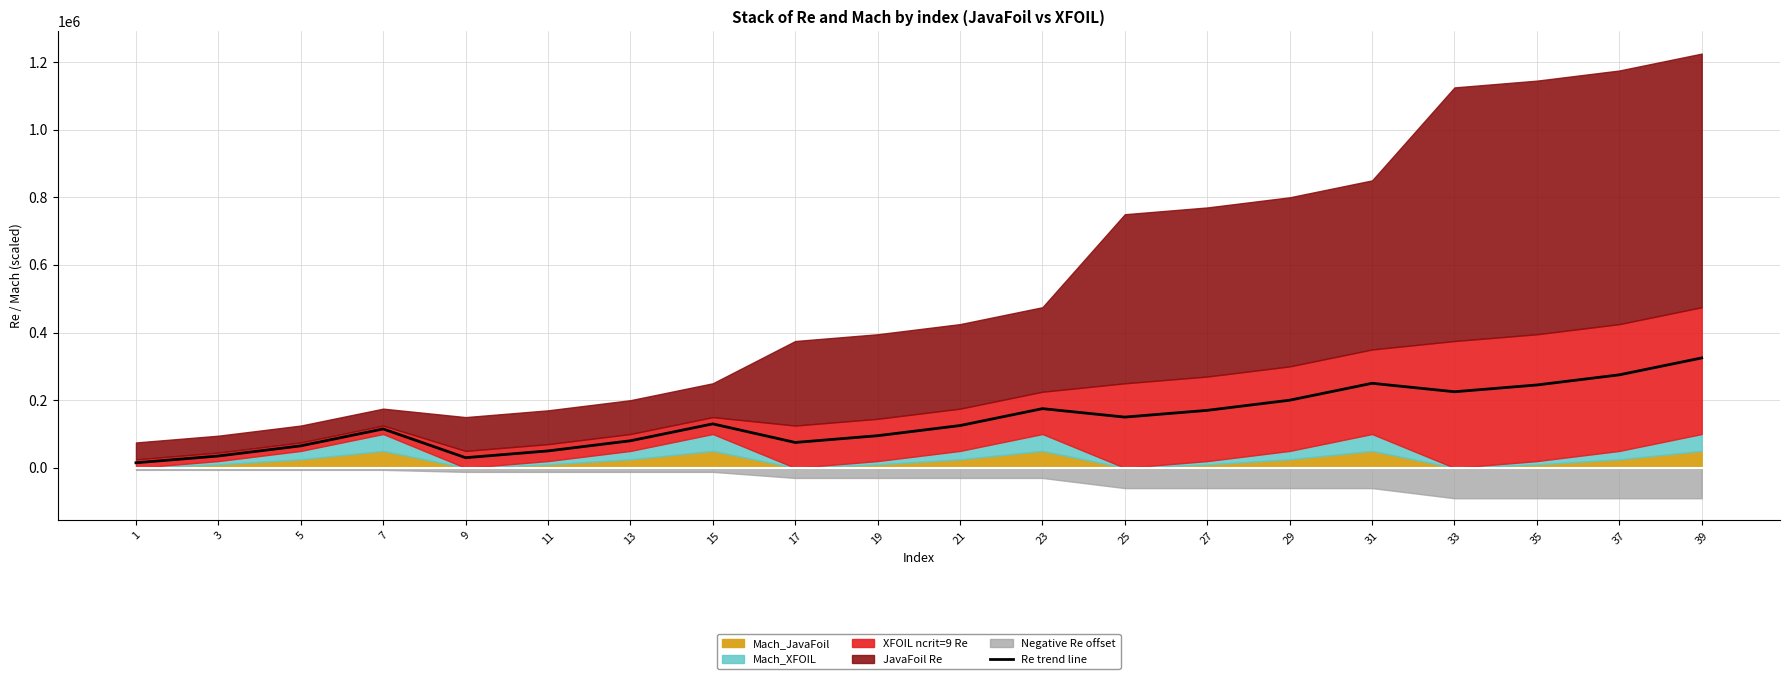

Rank the categories by value from lowest to highest.

1, 9, 3, 11, 5, 17, 13, 19, 7, 21, 15, 25, 27, 23, 29, 33, 35, 31, 37, 39